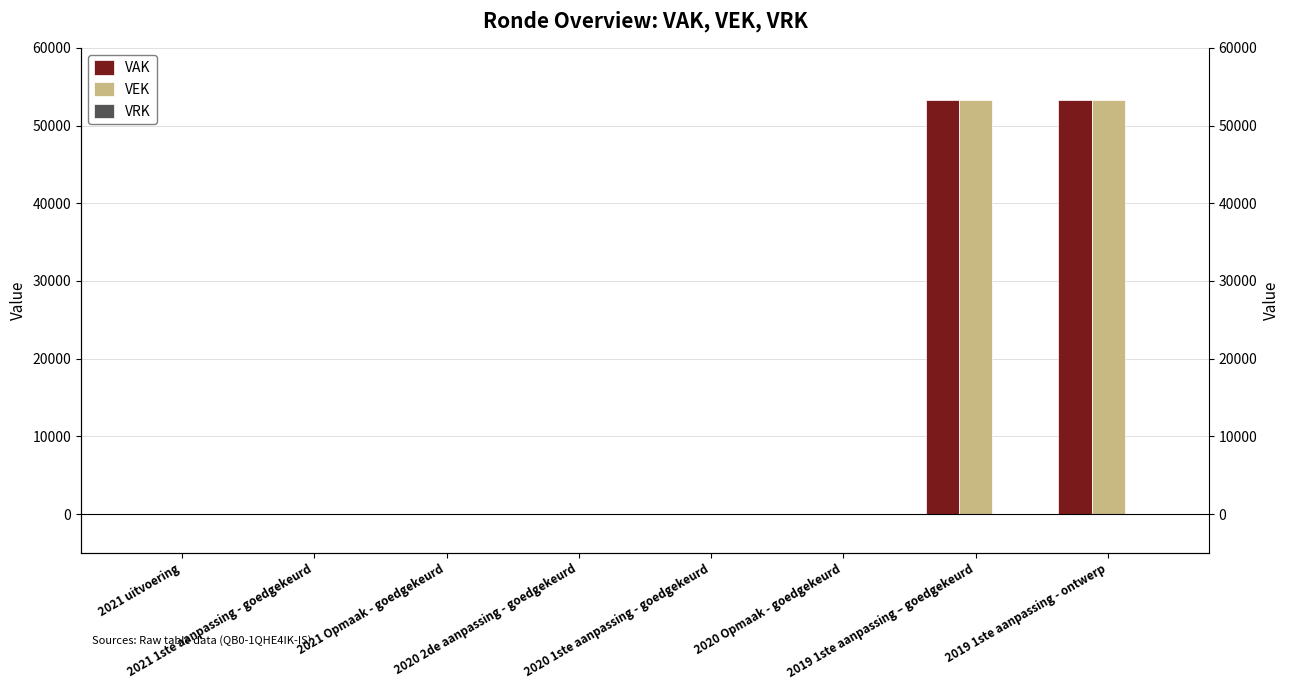

Count the VEK values in the range 0 to 53300.

8